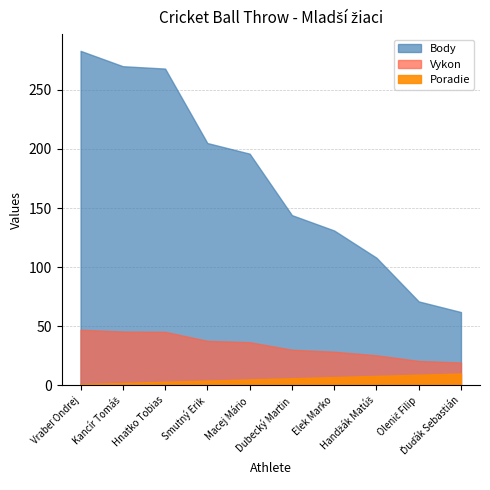

What is the maximum value shown in the chart?

283.0